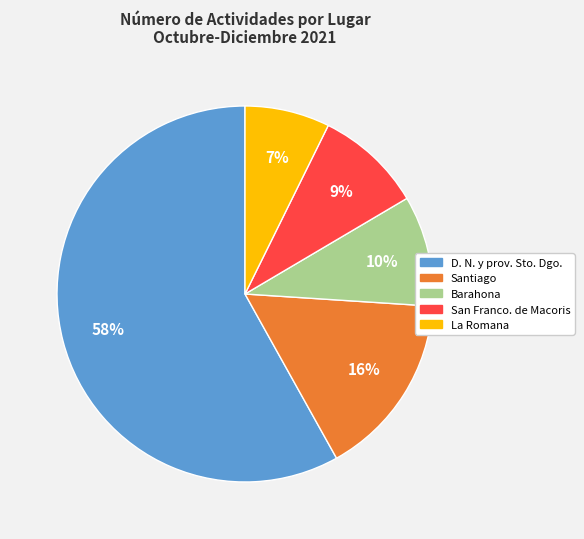

To the nearest percent, what is the average slice percentage?

20%